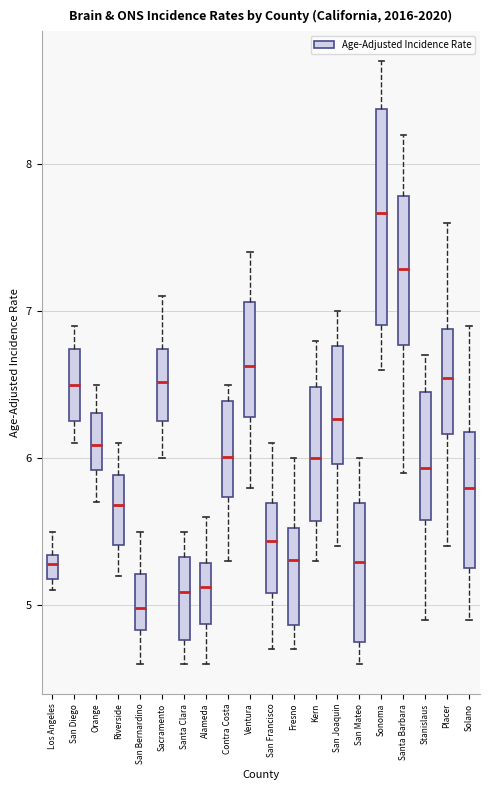

Reading left to right, read every box against the y-axis: the position of its median line, the range the box covers, and the ends of its whiskers. The values are not printed on the chart, so give them approximately, as read against the axis.

Los Angeles: median 5.3 (inside the box), box 5.2 to 5.3, whiskers 5.1 to 5.5
San Diego: median 6.5, box 6.3 to 6.7, whiskers 6.1 to 6.9
Orange: median 6.1, box 5.9 to 6.3, whiskers 5.7 to 6.5
Riverside: median 5.7, box 5.4 to 5.9, whiskers 5.2 to 6.1
San Bernardino: median 5.0, box 4.8 to 5.2, whiskers 4.6 to 5.5
Sacramento: median 6.5, box 6.3 to 6.7, whiskers 6.0 to 7.1
Santa Clara: median 5.1, box 4.8 to 5.3, whiskers 4.6 to 5.5
Alameda: median 5.1, box 4.9 to 5.3, whiskers 4.6 to 5.6
Contra Costa: median 6.0, box 5.7 to 6.4, whiskers 5.3 to 6.5
Ventura: median 6.6, box 6.3 to 7.1, whiskers 5.8 to 7.4
San Francisco: median 5.4, box 5.1 to 5.7, whiskers 4.7 to 6.1
Fresno: median 5.3, box 4.9 to 5.5, whiskers 4.7 to 6.0
Kern: median 6.0, box 5.6 to 6.5, whiskers 5.3 to 6.8
San Joaquin: median 6.3, box 6.0 to 6.8, whiskers 5.4 to 7.0
San Mateo: median 5.3, box 4.7 to 5.7, whiskers 4.6 to 6.0
Sonoma: median 7.7, box 6.9 to 8.4, whiskers 6.6 to 8.7
Santa Barbara: median 7.3, box 6.8 to 7.8, whiskers 5.9 to 8.2
Stanislaus: median 5.9, box 5.6 to 6.4, whiskers 4.9 to 6.7
Placer: median 6.5, box 6.2 to 6.9, whiskers 5.4 to 7.6
Solano: median 5.8, box 5.2 to 6.2, whiskers 4.9 to 6.9